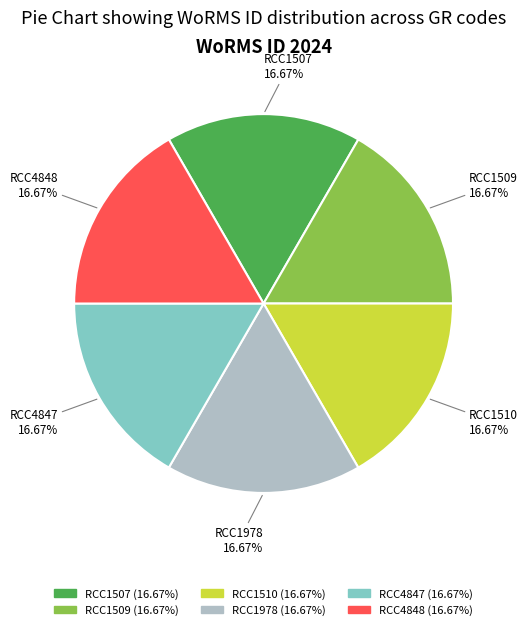

Is there any slice that represents more than half of the pie?

No